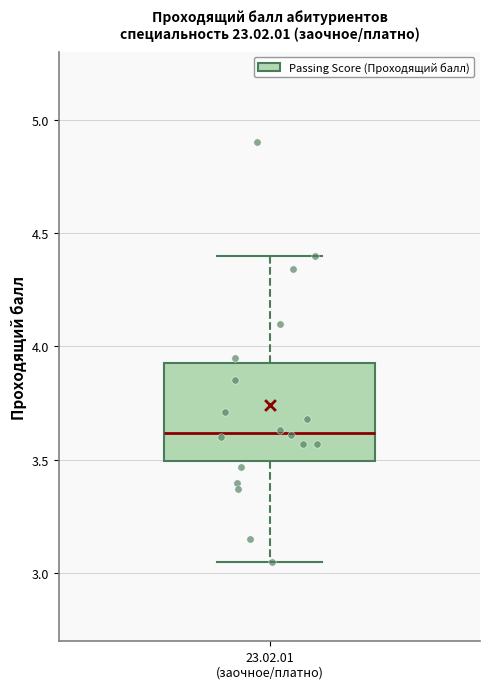

Transcribe this box plot: give where the median line is, the range the box spans, and where the two whiskers end, as read against the y-axis. The values are not printed on the chart, so give them approximately, as read against the axis.

median 3.60, box 3.50 to 3.95, whiskers 3.05 to 4.40